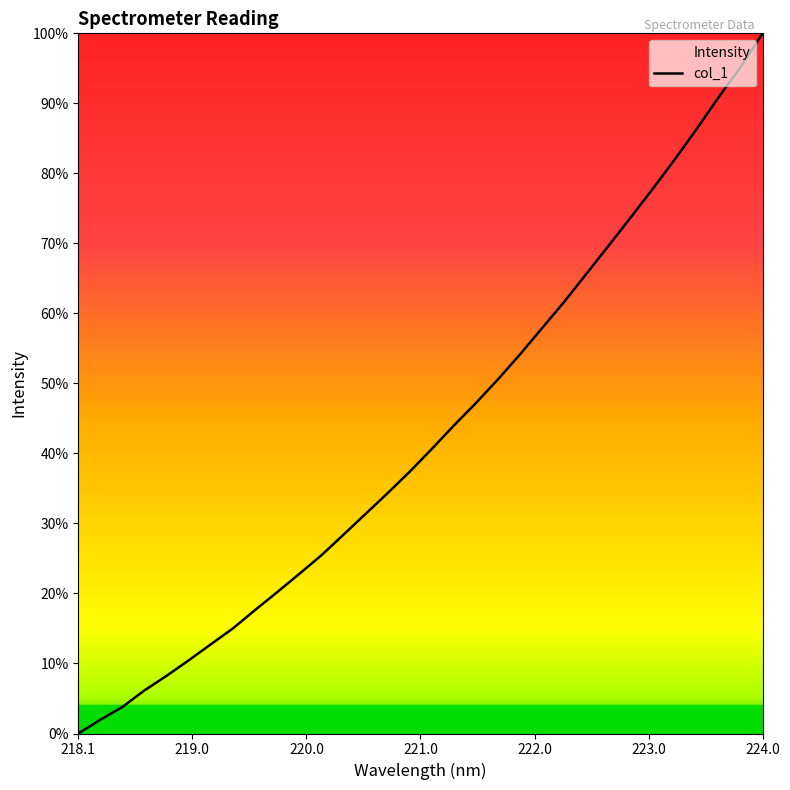

Does the chart have visible grid lines?

No